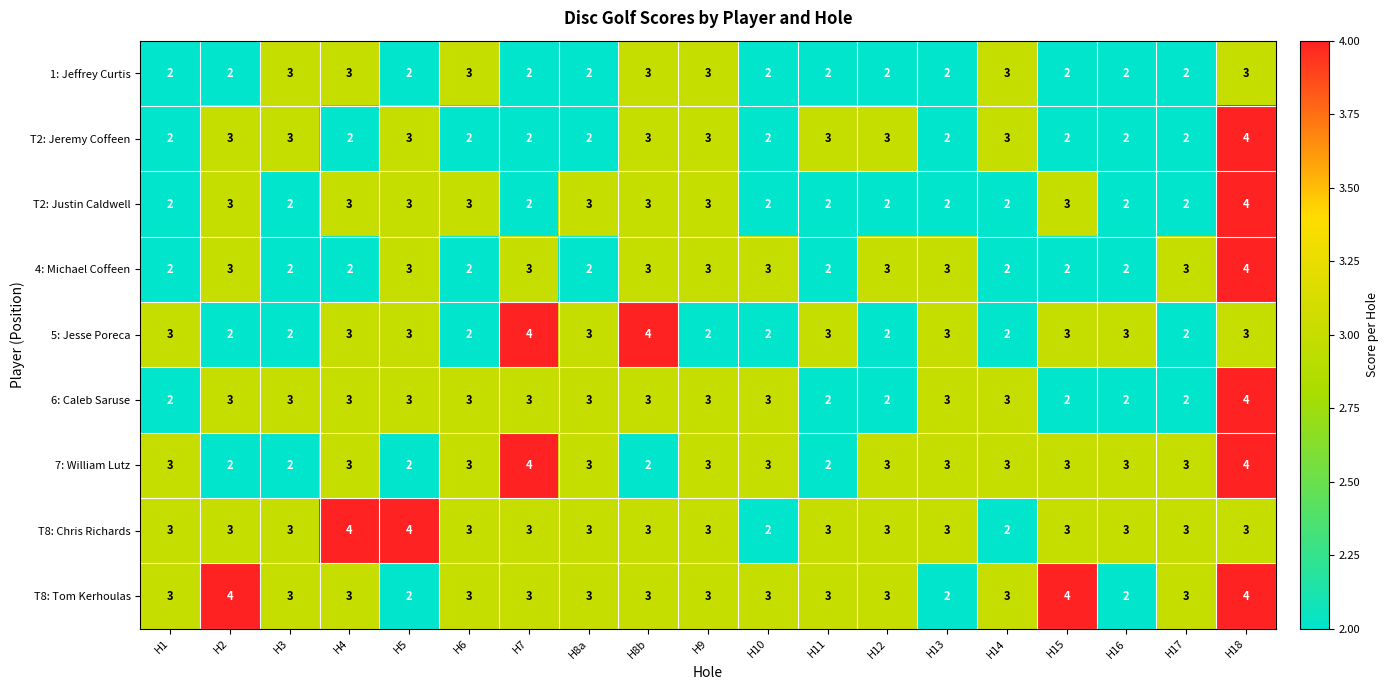

What is the greatest value displayed?

4